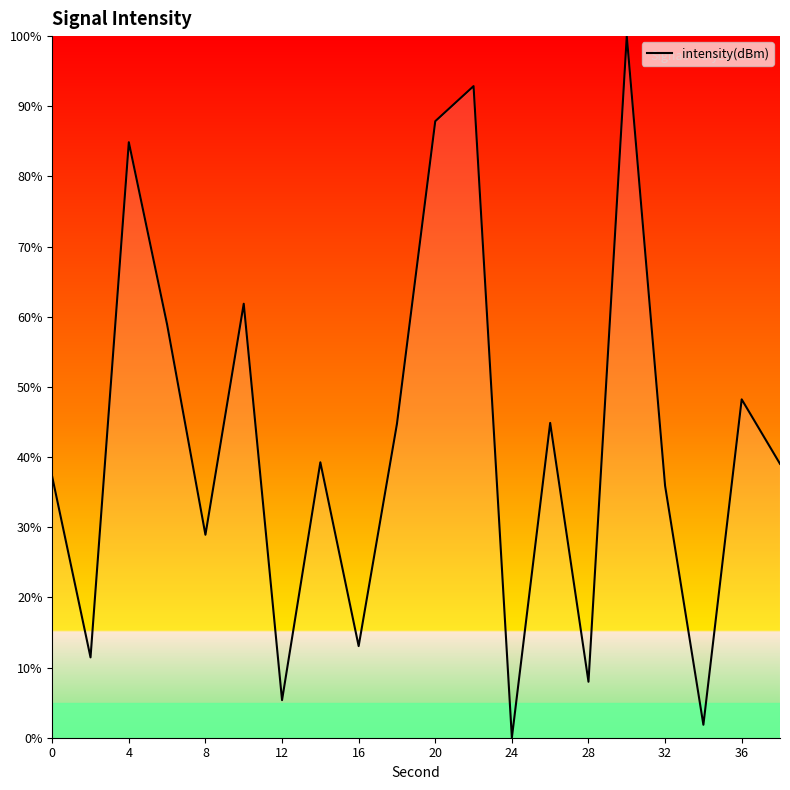

Is this an area chart (filled region under the line)?

Yes